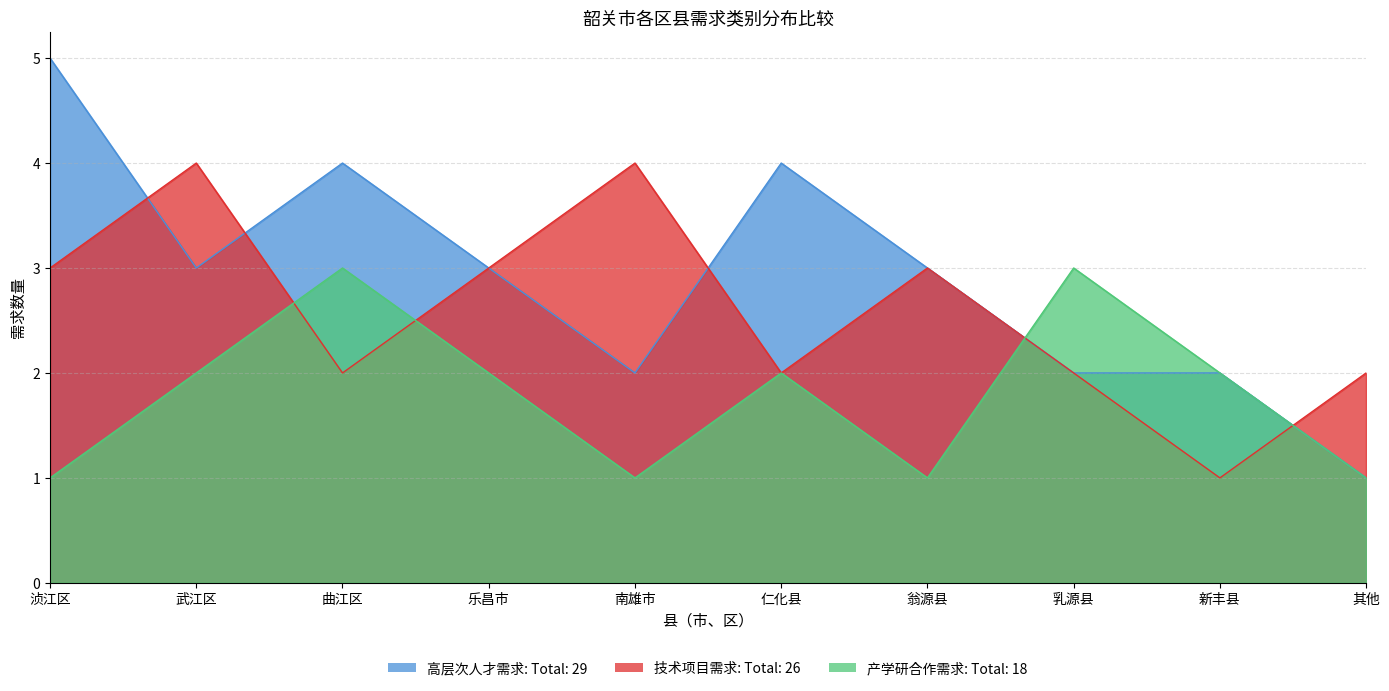

What is the label of the 1st point from the left?

浈江区